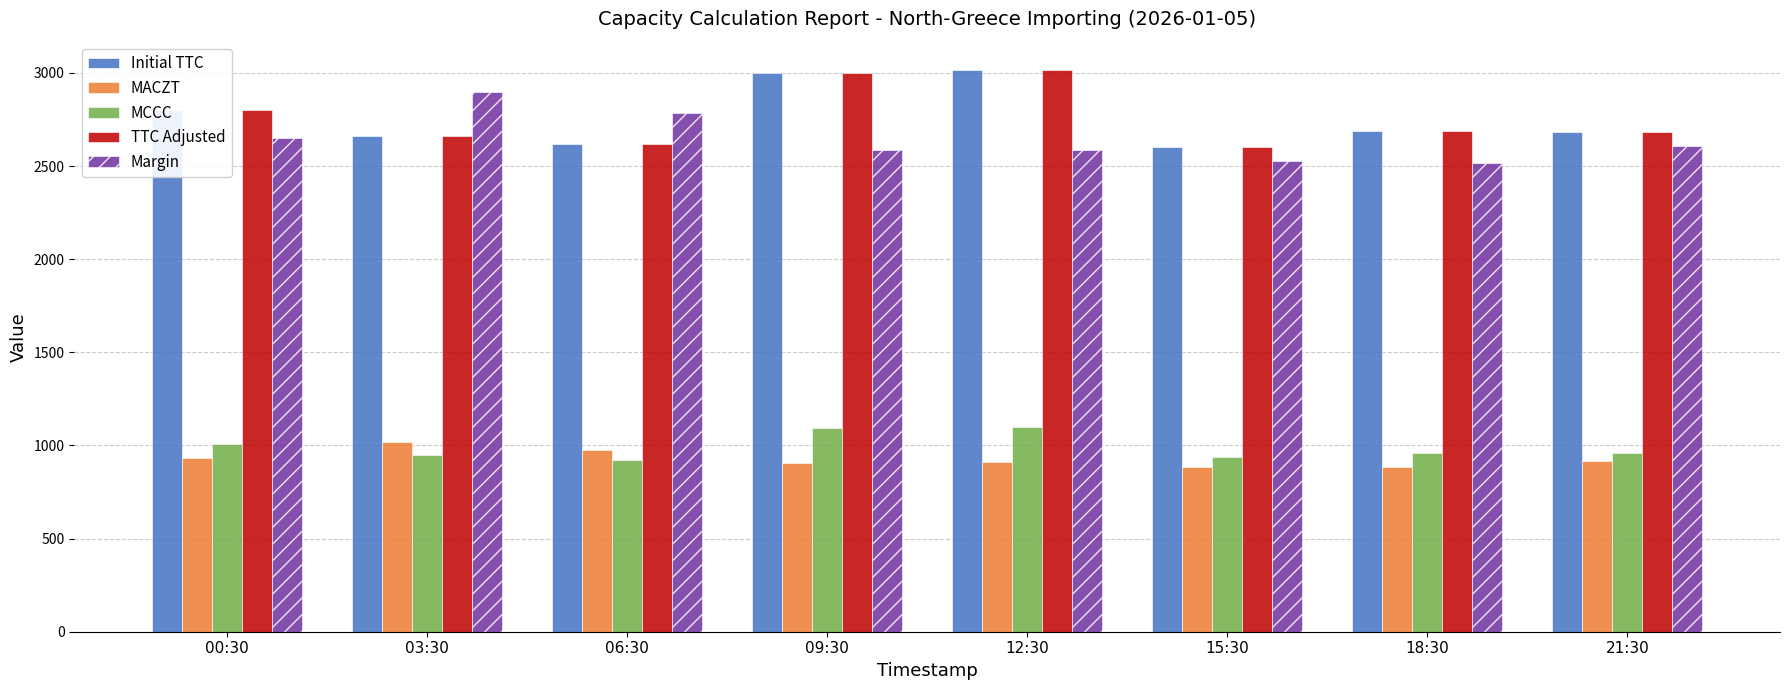

What is the label of the 8th bar from the left?

21:30